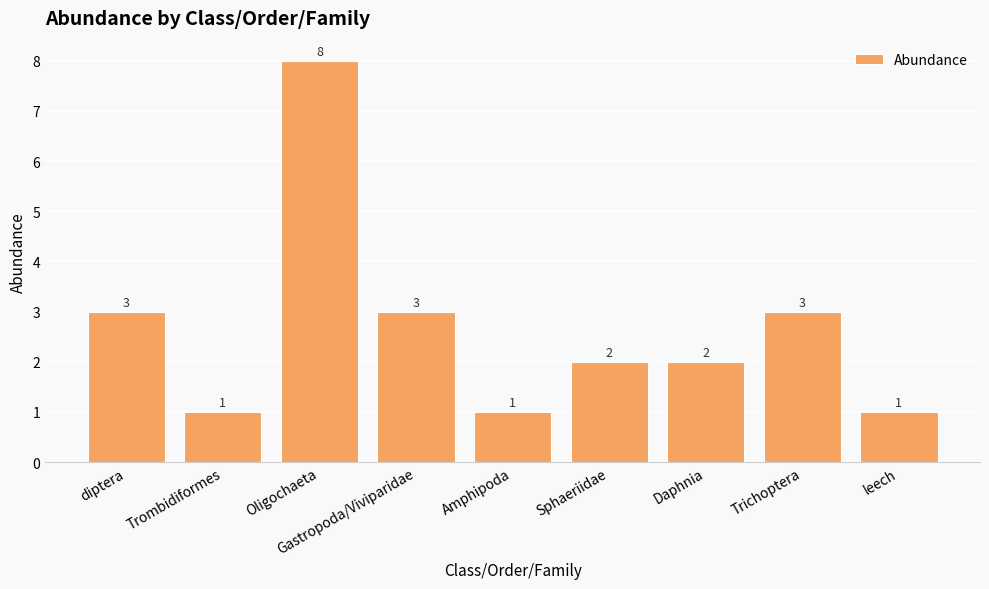

Which category has the highest value across all series?

Oligochaeta